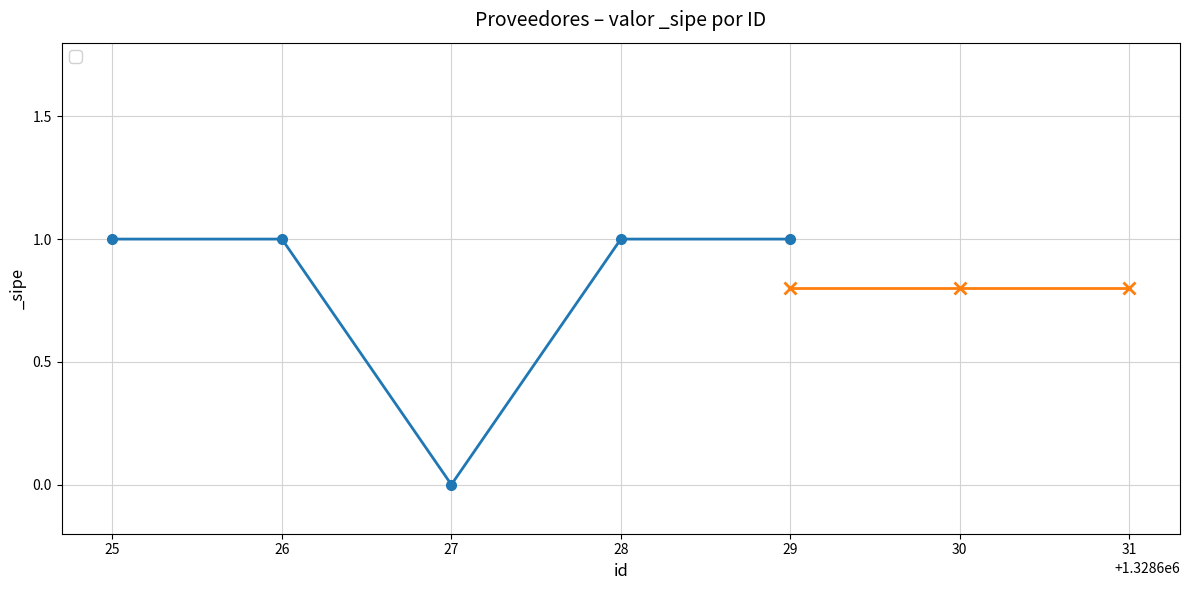

What is the ratio of the value at 29 to the value at 28?

1.0